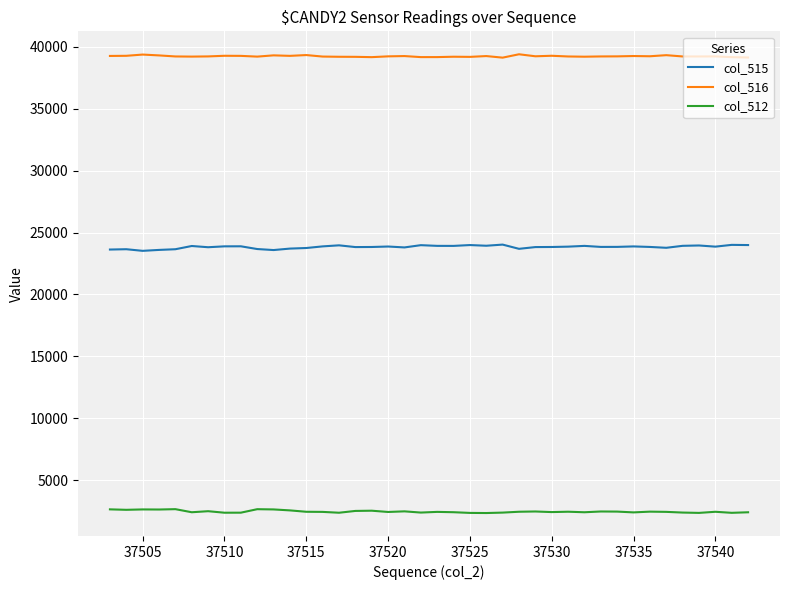

List the series in order of their overall mean, highest first.

col_516, col_515, col_512